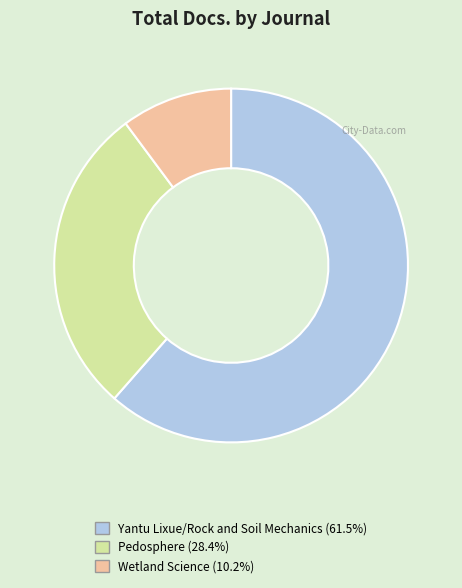

How many slices are in this pie chart?

3